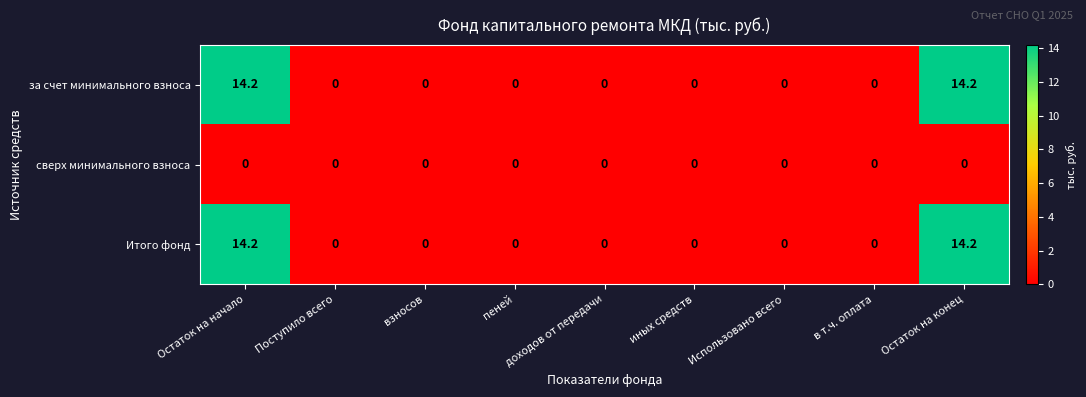

What is the greatest value displayed?

14.2